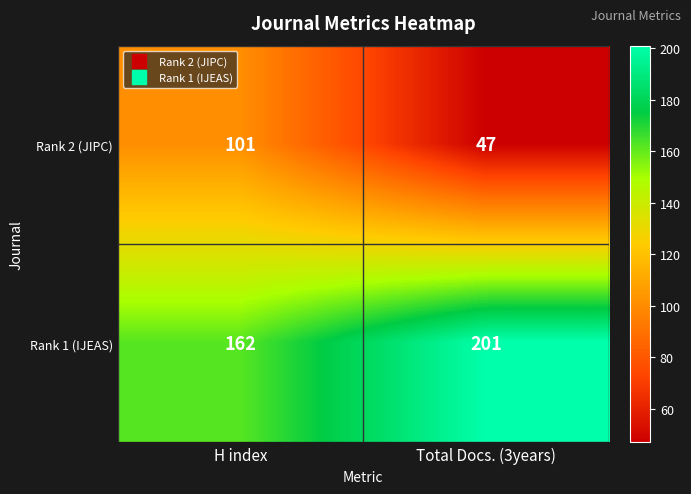

At how many categories does at least one series exceed 75?

2